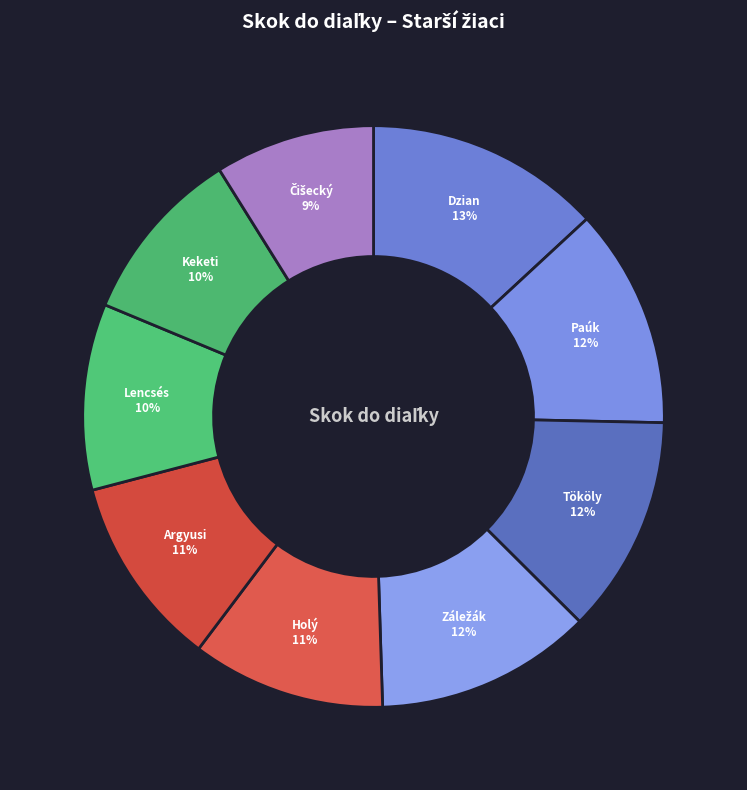

How many segments does this pie chart have?

9